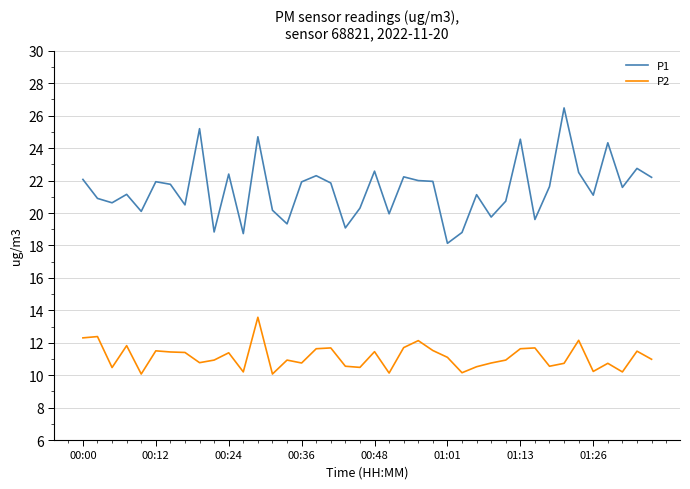

What is the minimum value shown in the chart?

10.1